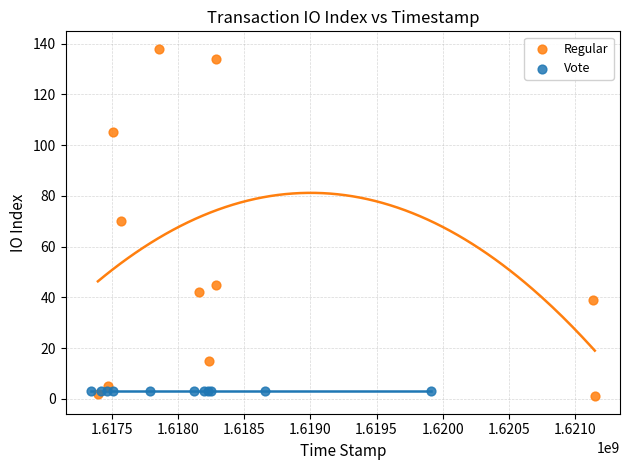

Which series reaches the maximum Y coordinate?

Regular